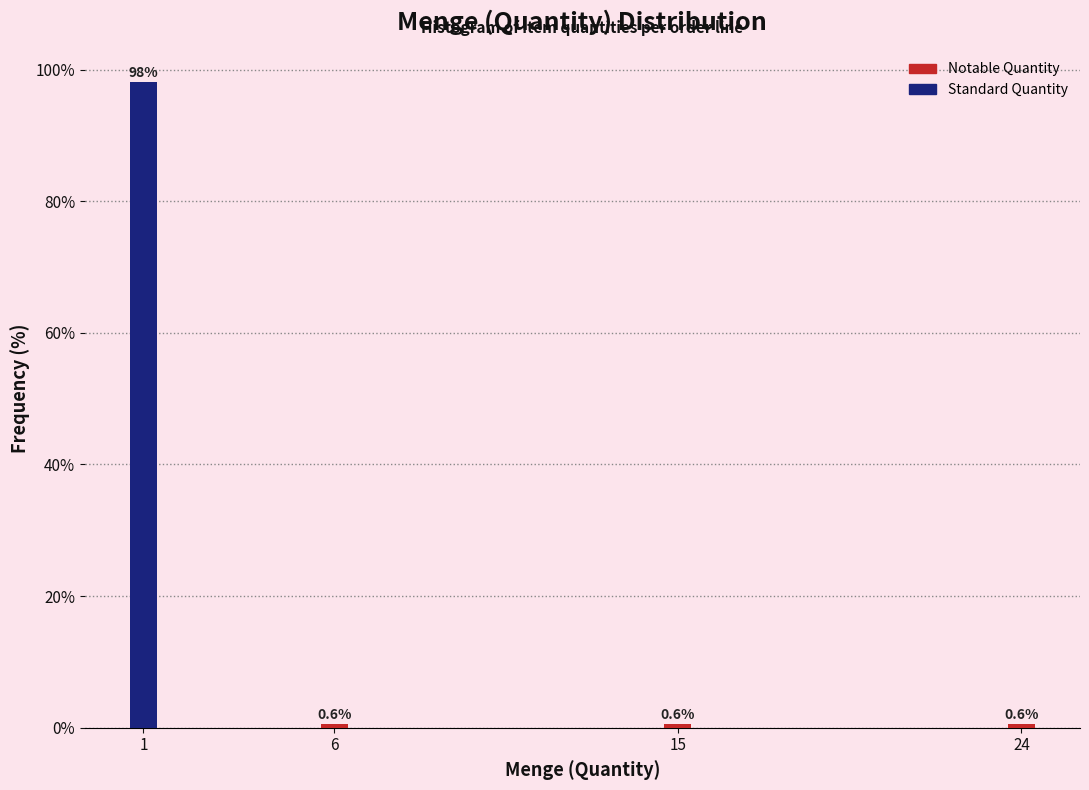

Reading right to left, list all the values displayed in this chart.

0.6	0.6	0.6	98.1